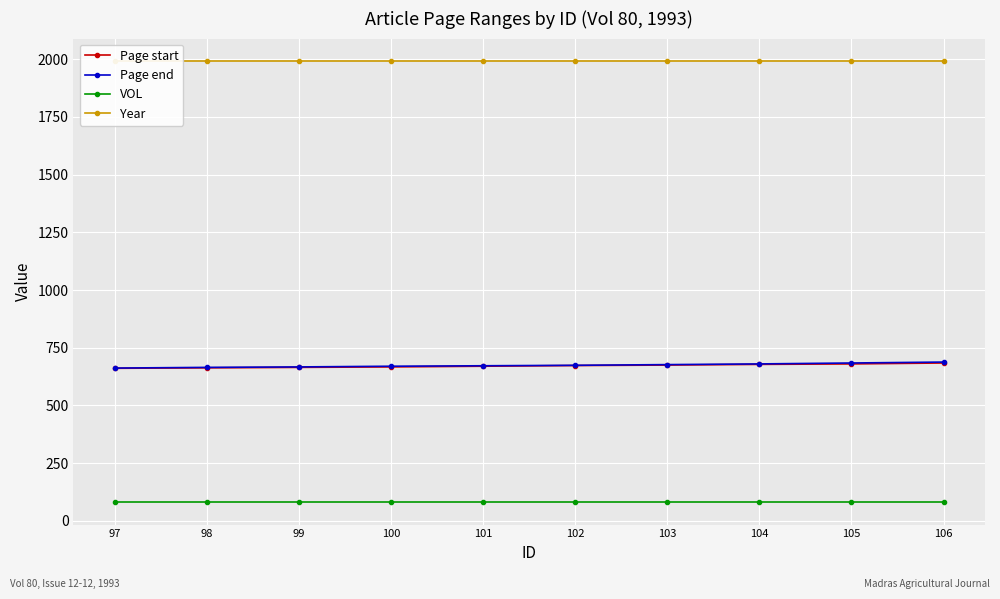

What is the highest value of the Page end series?

688